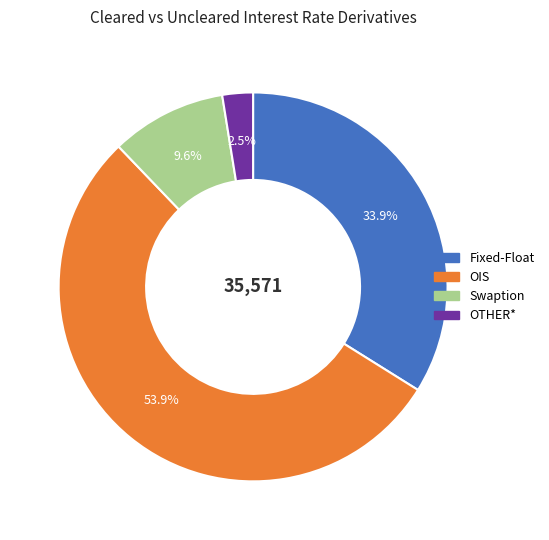

Which has a higher value, OTHER* or Swaption?

Swaption